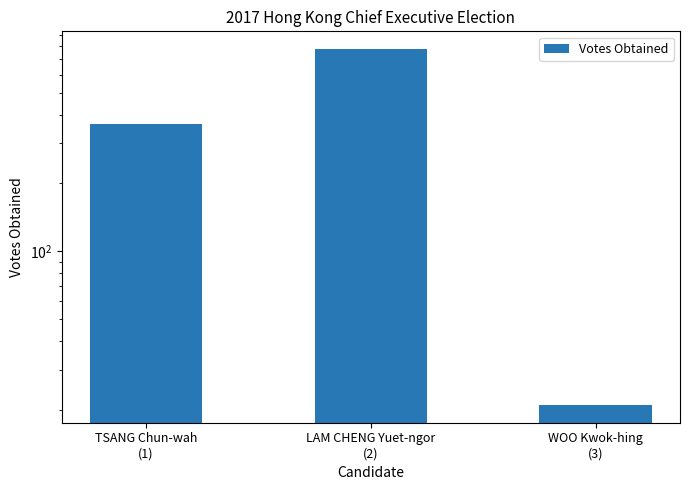

Rank the categories by value from lowest to highest.

WOO Kwok-hing
(3), TSANG Chun-wah
(1), LAM CHENG Yuet-ngor
(2)